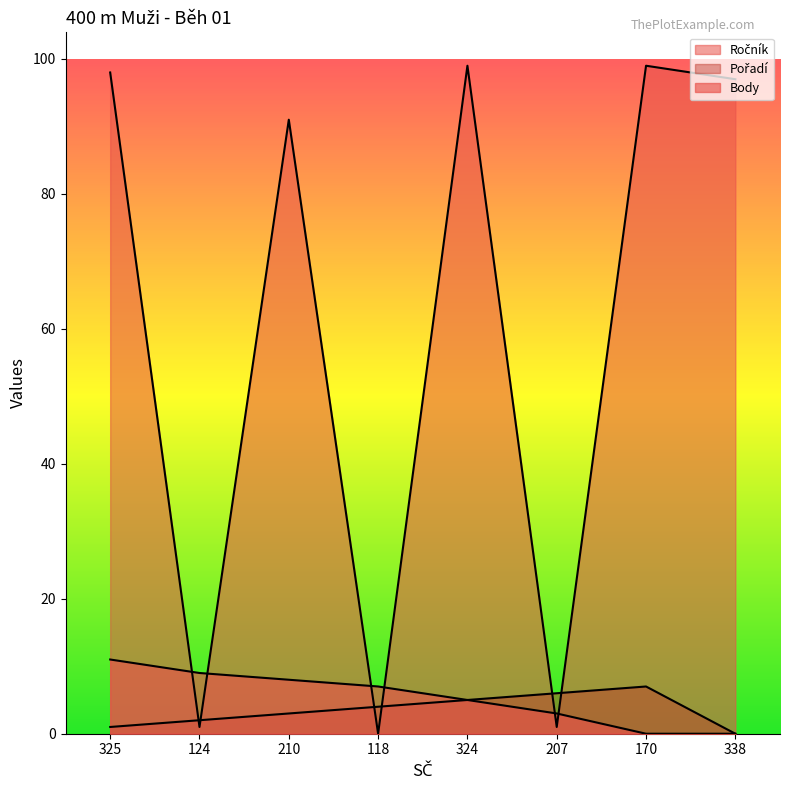

Reading left to right, what are all the values shown in this chart?

Ročník: 325=98	124=1	210=91	118=0	324=99	207=1	170=99	338=97
Pořadí: 325=1	124=2	210=3	118=4	324=5	207=6	170=7	338=0
Body: 325=11	124=9	210=8	118=7	324=5	207=3	170=0	338=0